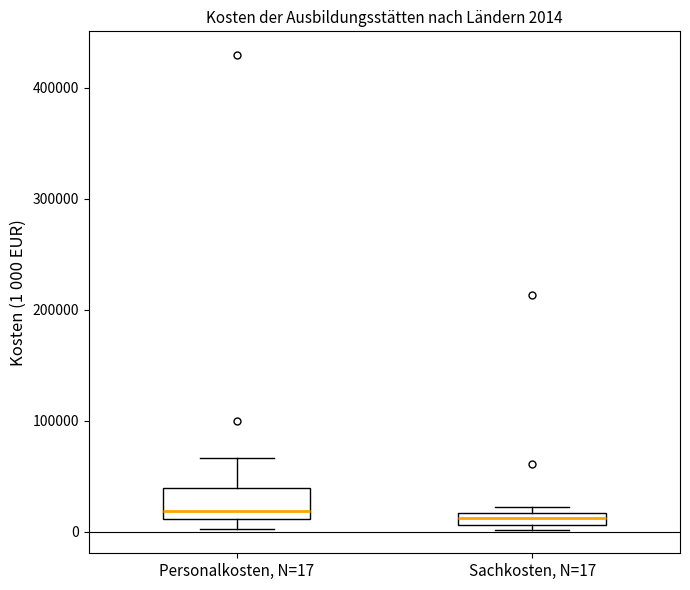

Comparing the boxes themselves (not the whiskers), which one is the tallest?

Personalkosten, N=17